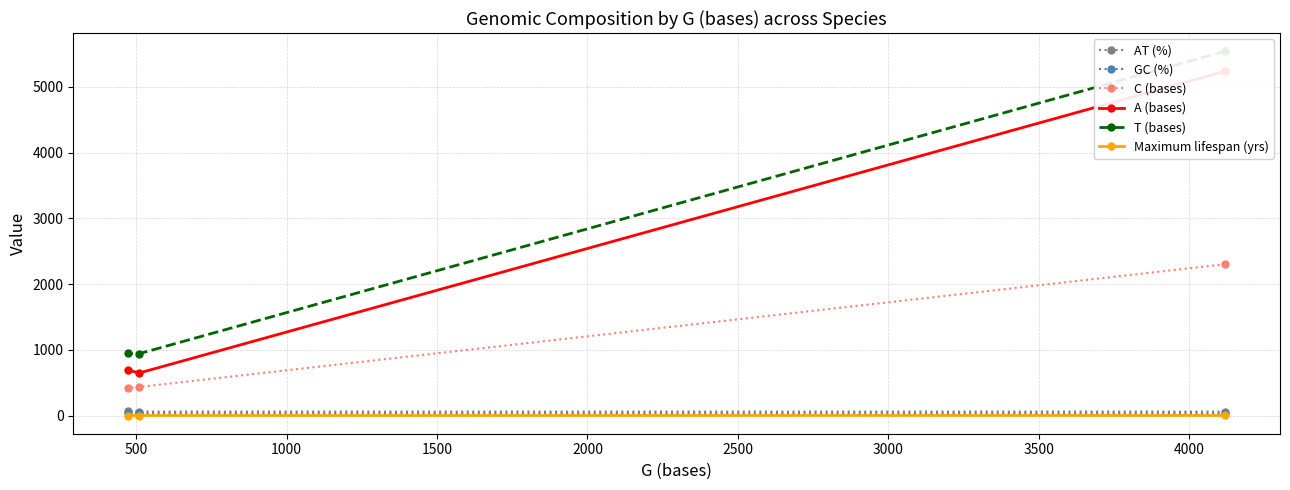

How many lines are shown in the chart?

6